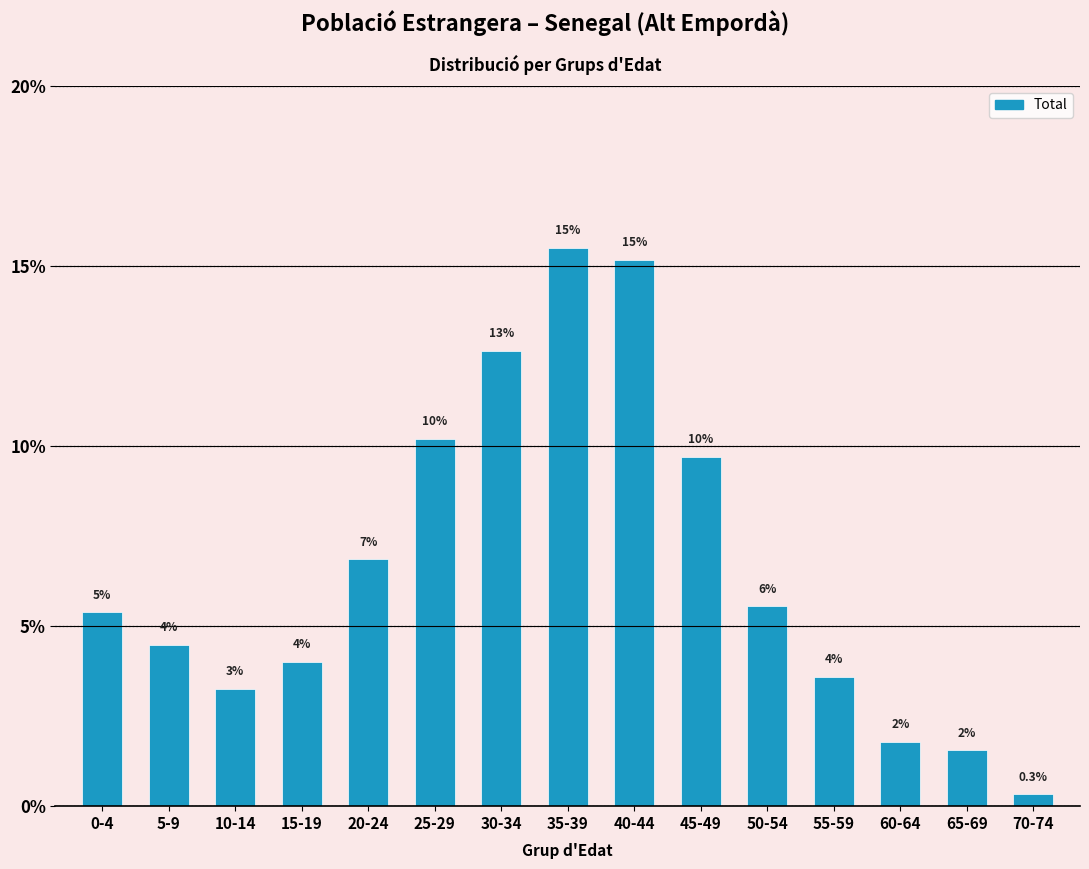

Are the bars horizontal?

No